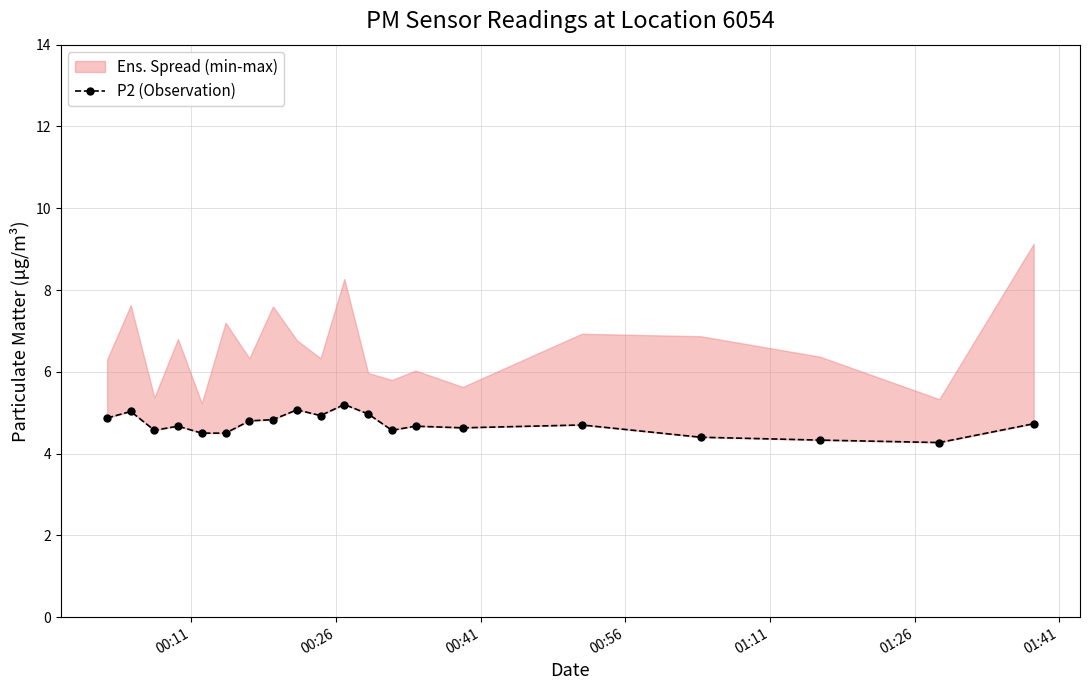

What is the difference between the second highest and minimum values?

0.8